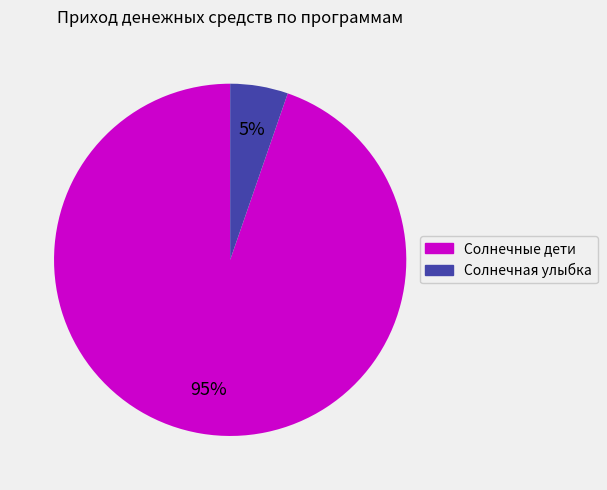

Does any single category account for the majority?

Yes